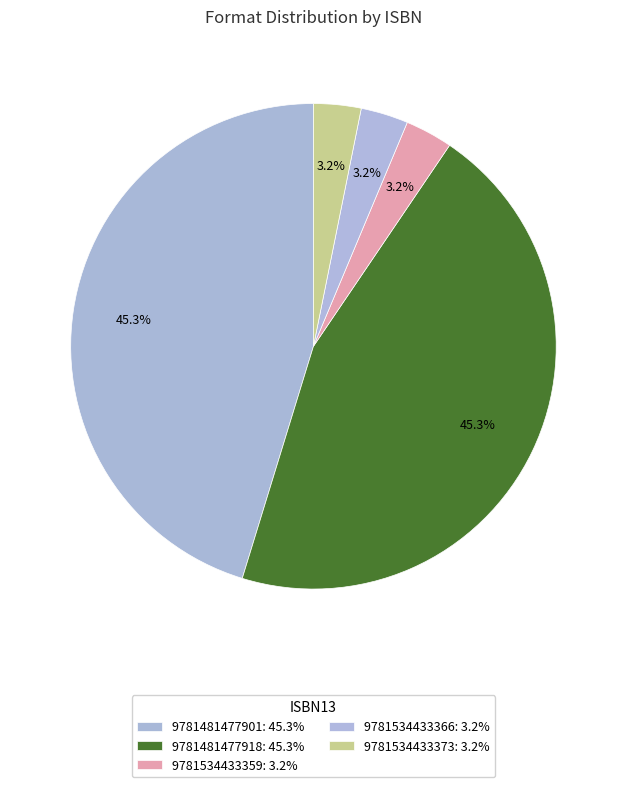

What percentage do 9781534433359 and 9781481477918 together represent?

48.4%